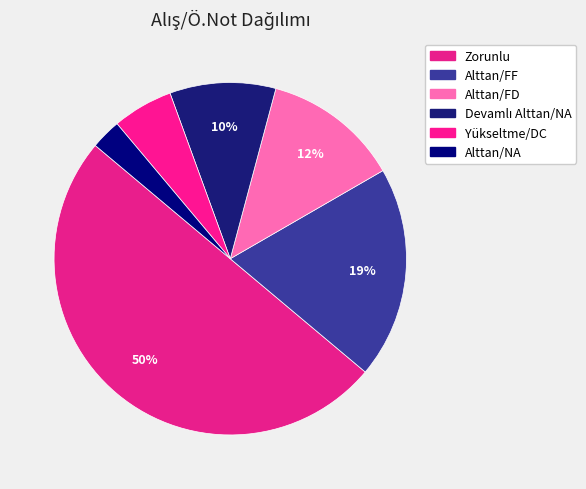

To the nearest percent, what is the difference between the Alttan/NA and Zorunlu slice percentages?

47%